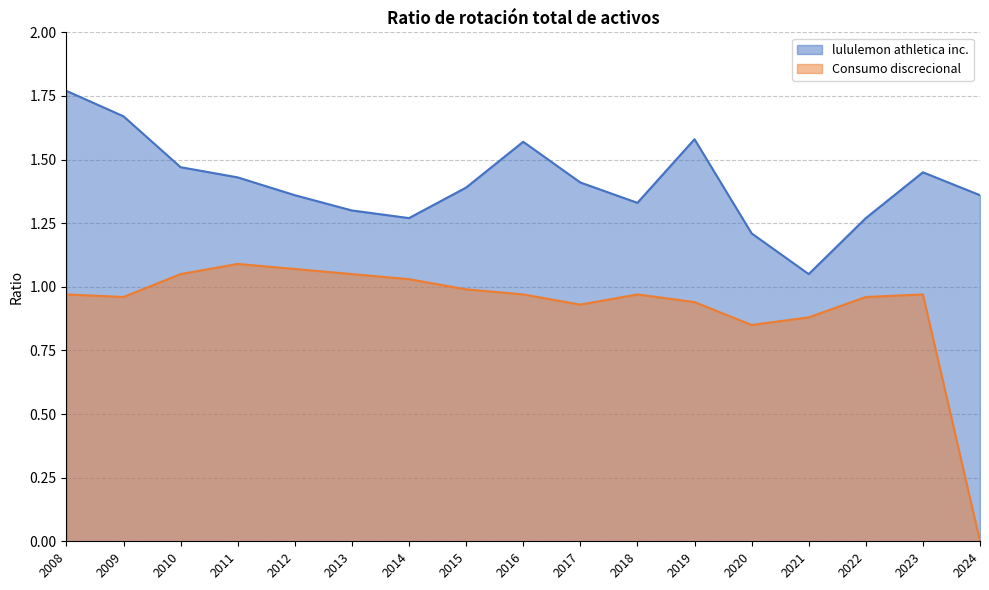

List the series in order of their peak value, highest first.

lululemon athletica inc., Consumo discrecional